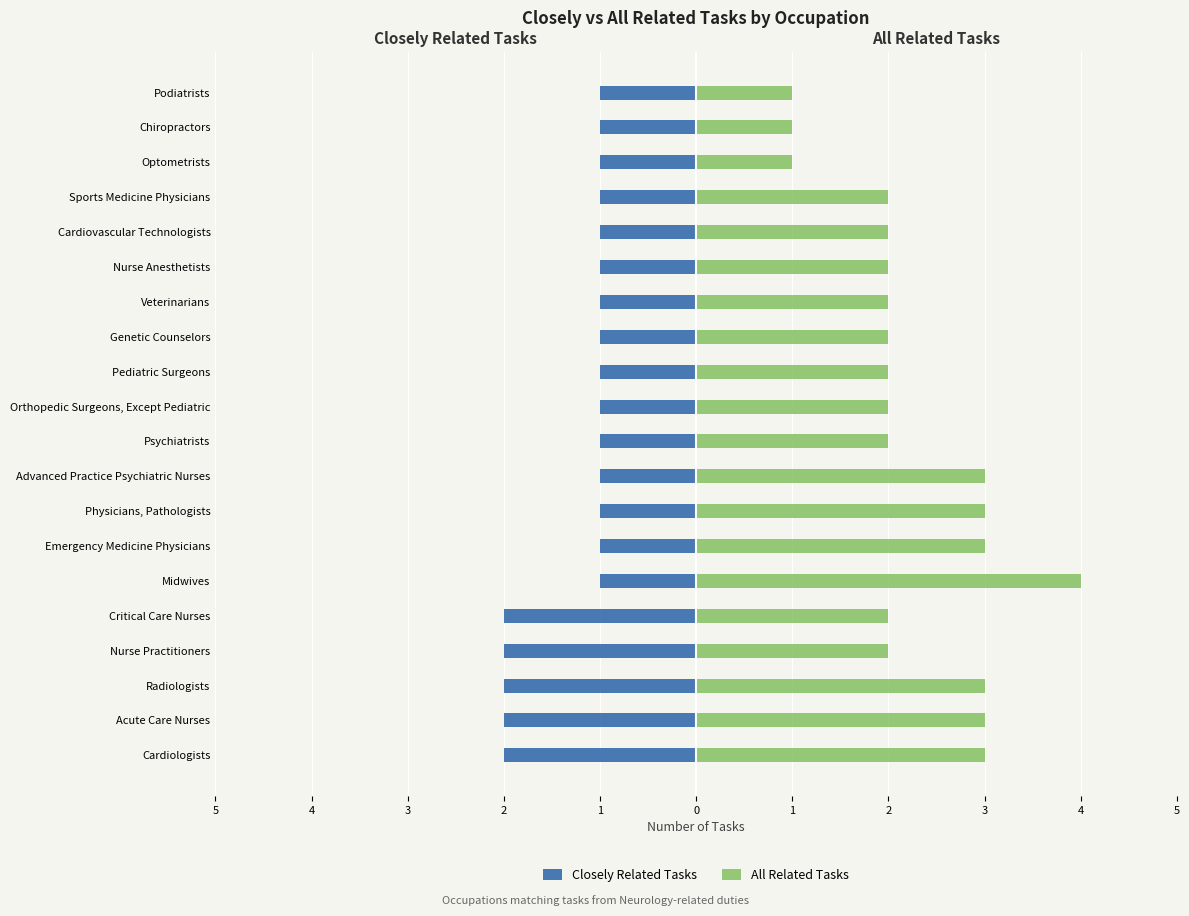

Rank the series by their average value, from lowest to highest.

Closely Related Tasks, All Related Tasks